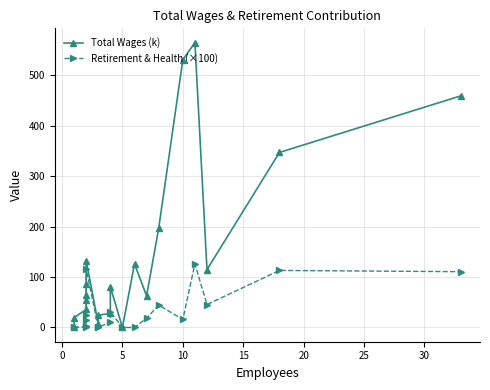

How many positive values does the Retirement & Health (×100) series have?

14